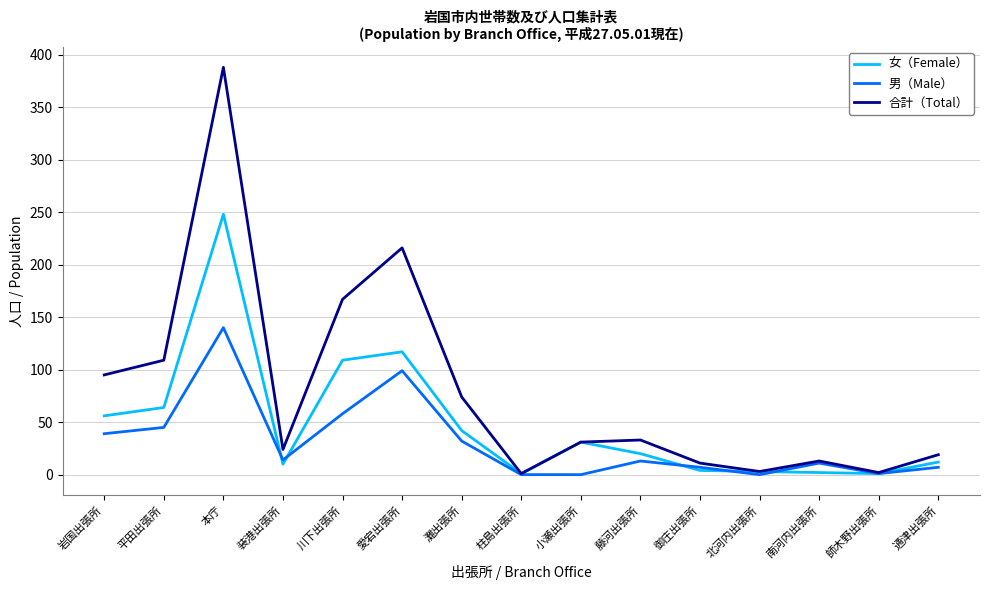

Which series has the largest range (max minus min)?

合計（Total）